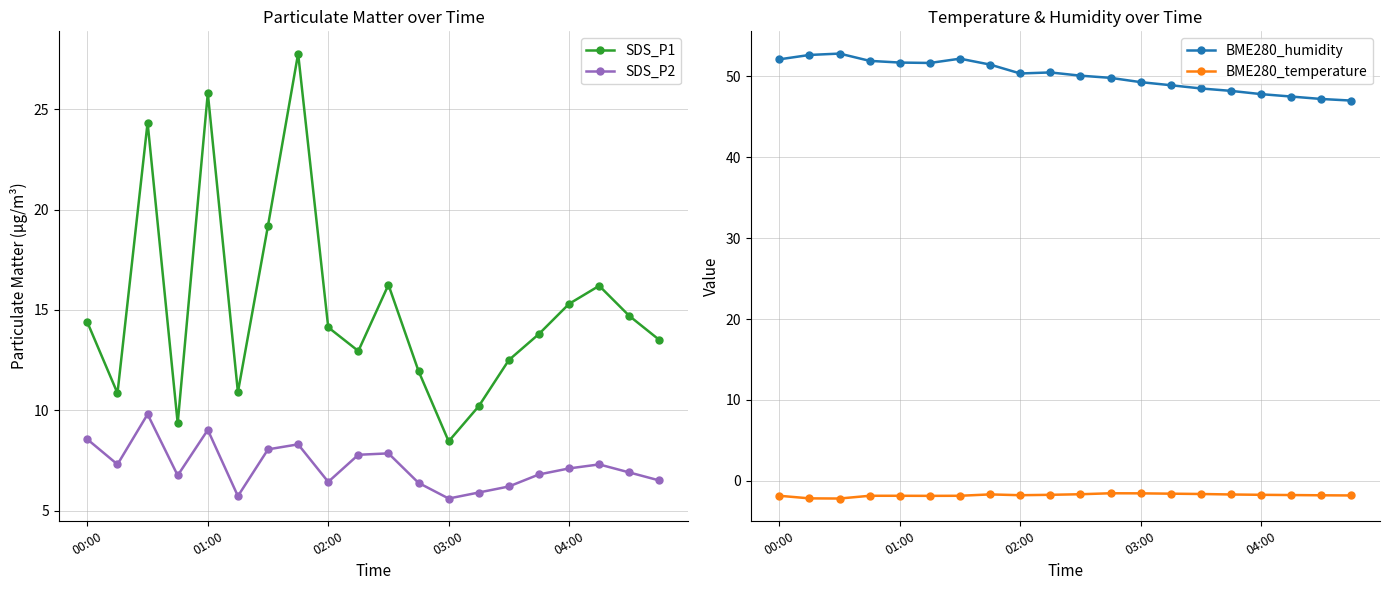

Which series has the widest spread of values?

SDS_P1